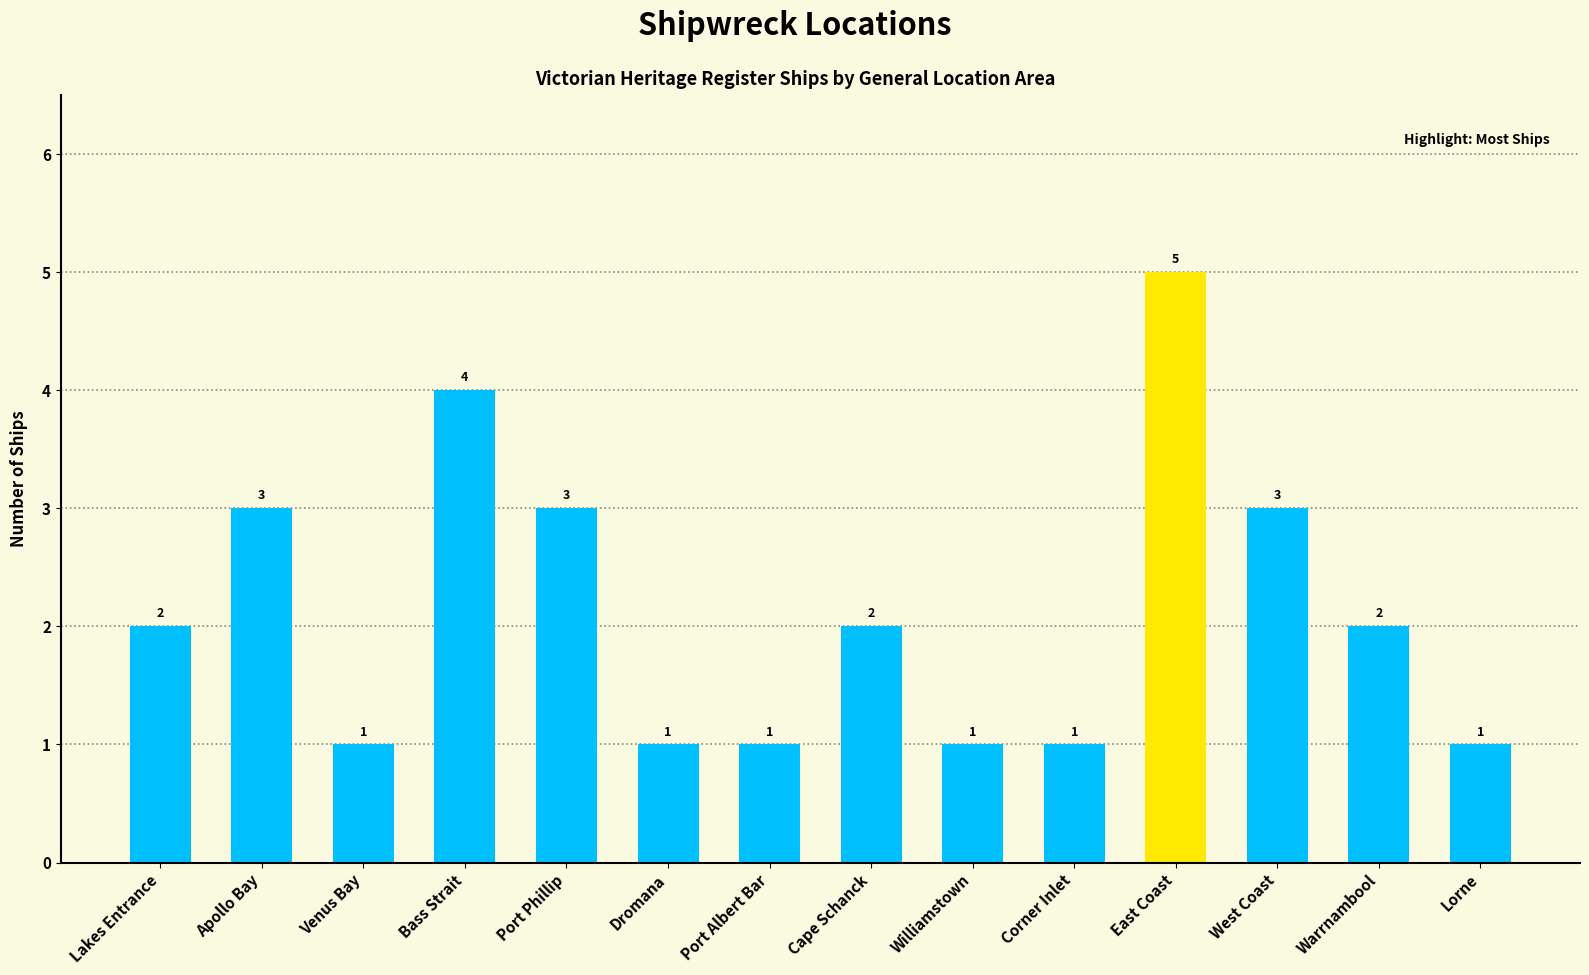

What is the difference between the maximum and minimum values?

4